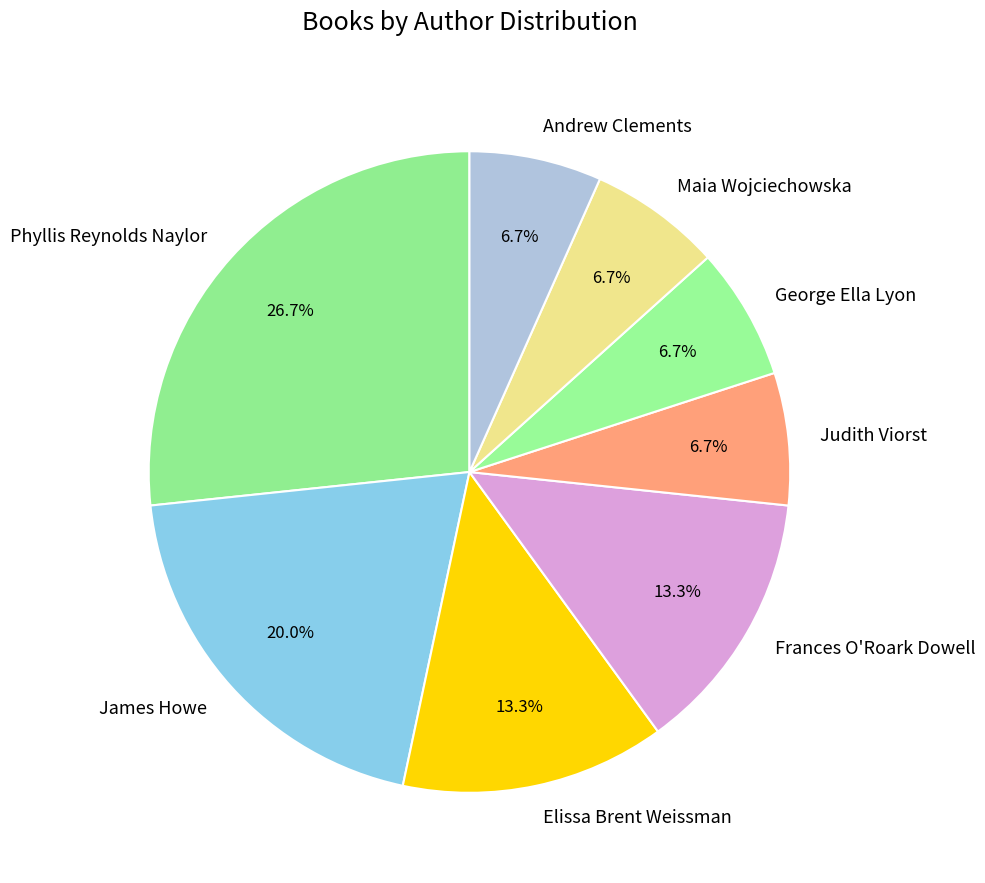

Is the sum of Elissa Brent Weissman and Phyllis Reynolds Naylor greater than half?

No